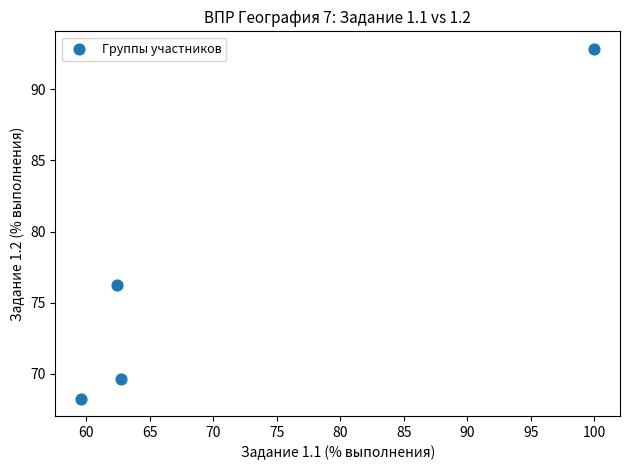

What Y value in the scatter plot is closest to 80?

76.2